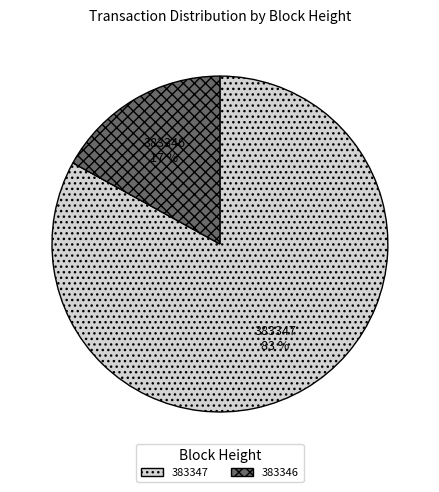

Is the sum of 383347 and 383346 greater than half?

Yes